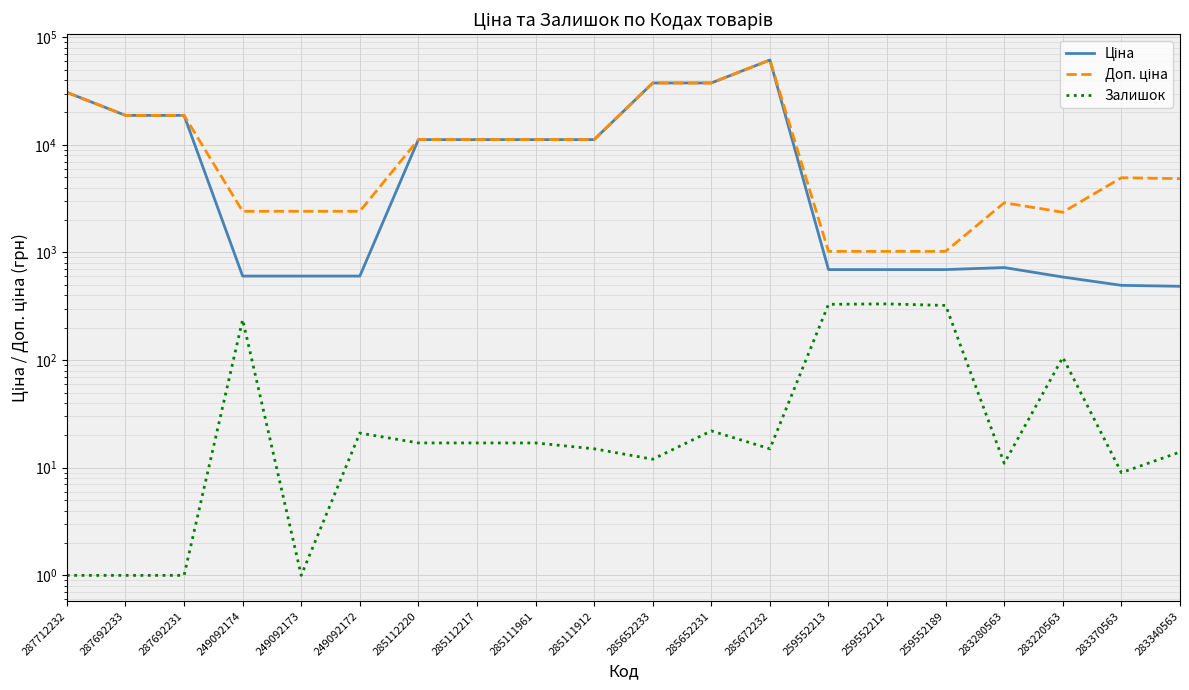

How many series are shown in this chart?

3